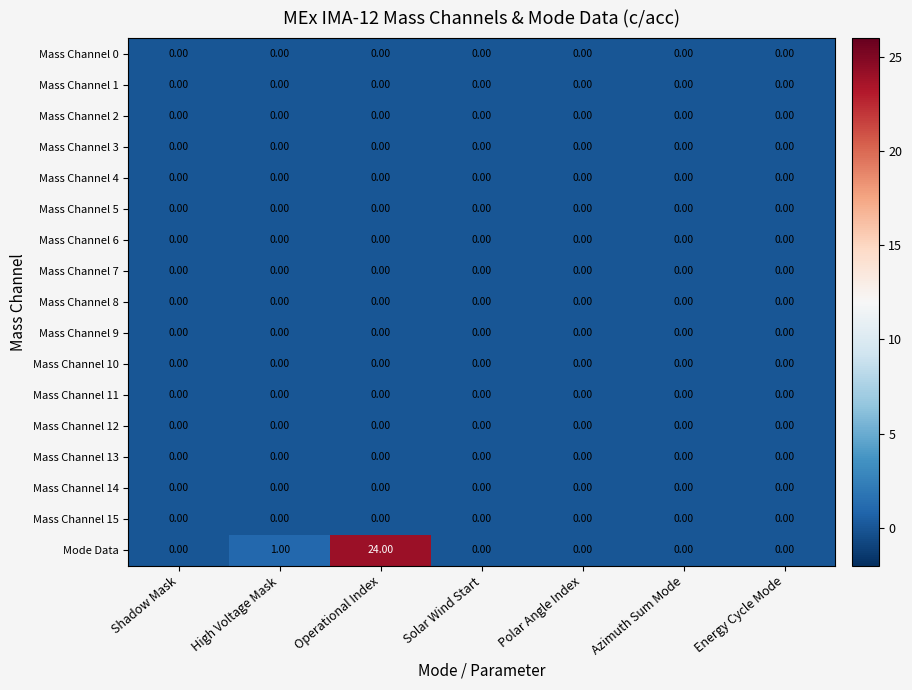

Count the number of data series in this chart.

17